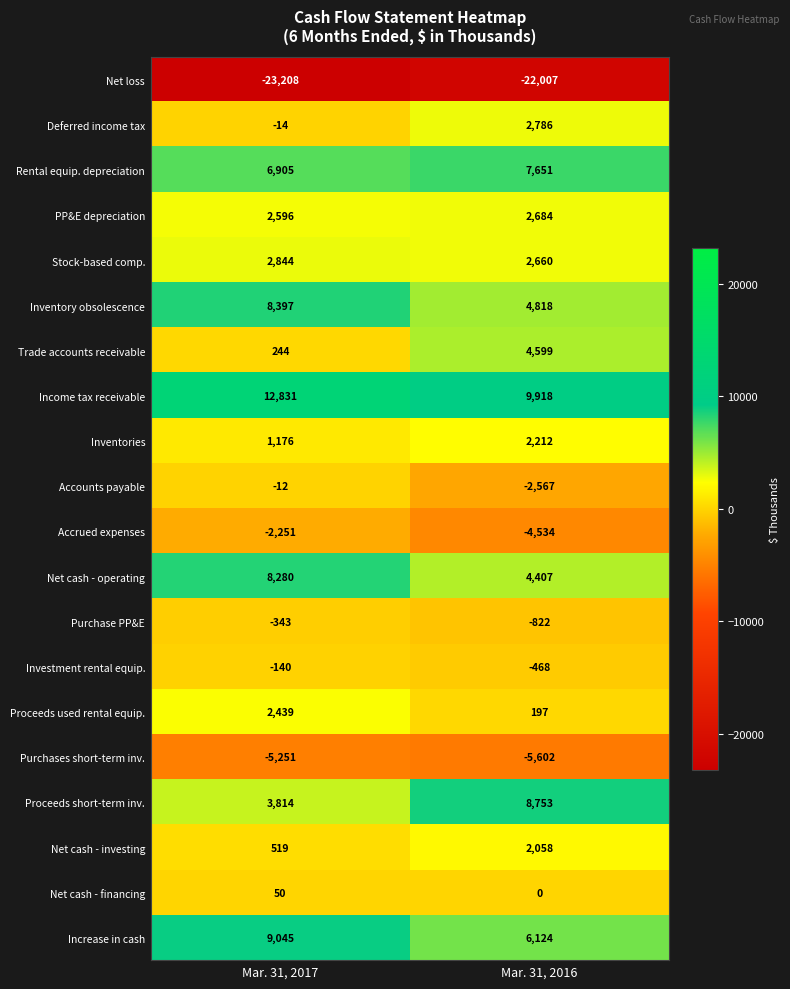

The value of Accrued expenses at Mar. 31, 2016 is -6449. True or false?

False